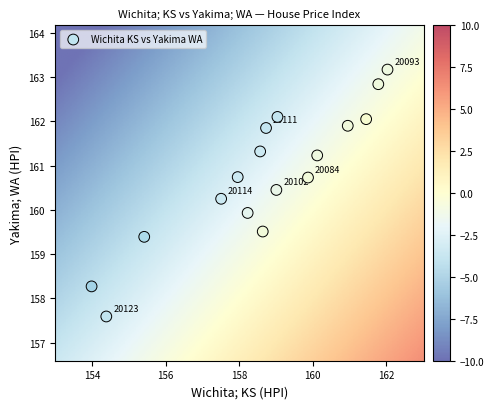

What is the range of X values (max minus min)?

8.0